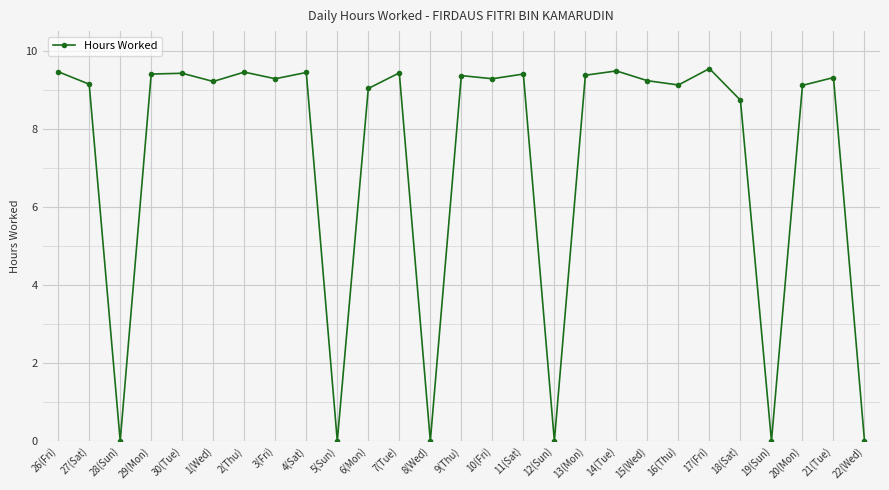

The value at 6(Mon) is 9.0. True or false?

True